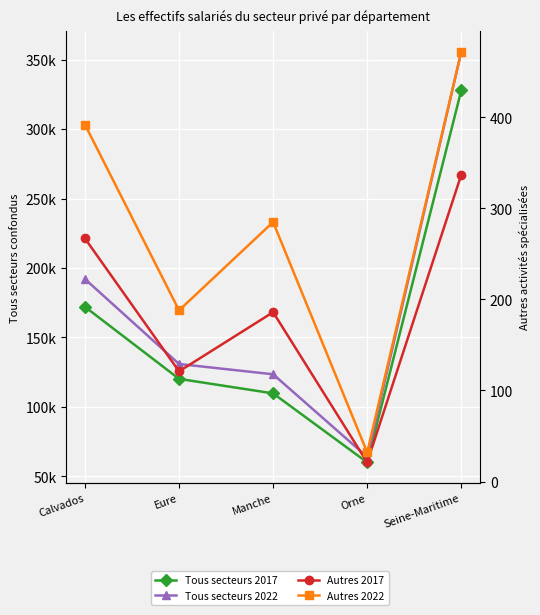

True or false: Autres 2022 and Autres 2017 cross at least once.

False